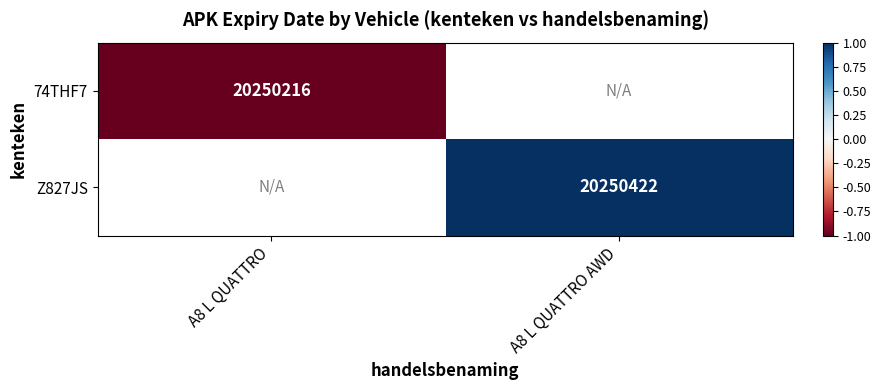

Is it true that Z827JS equals 20250422 at A8 L QUATTRO AWD?

True